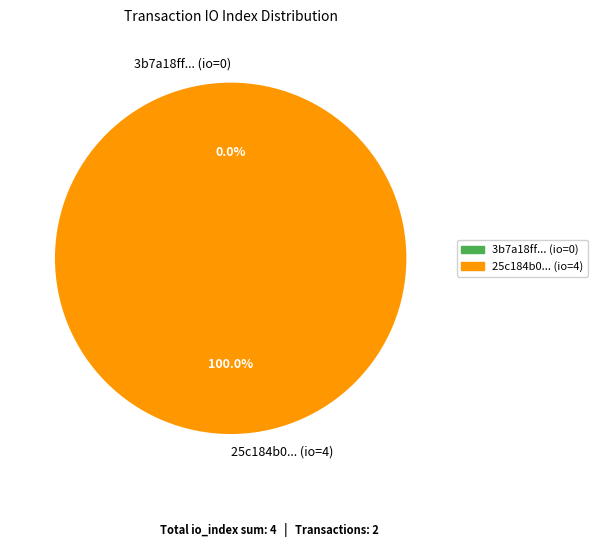

Rank the categories by value from lowest to highest.

tx_0_io_0, tx_1_io_4